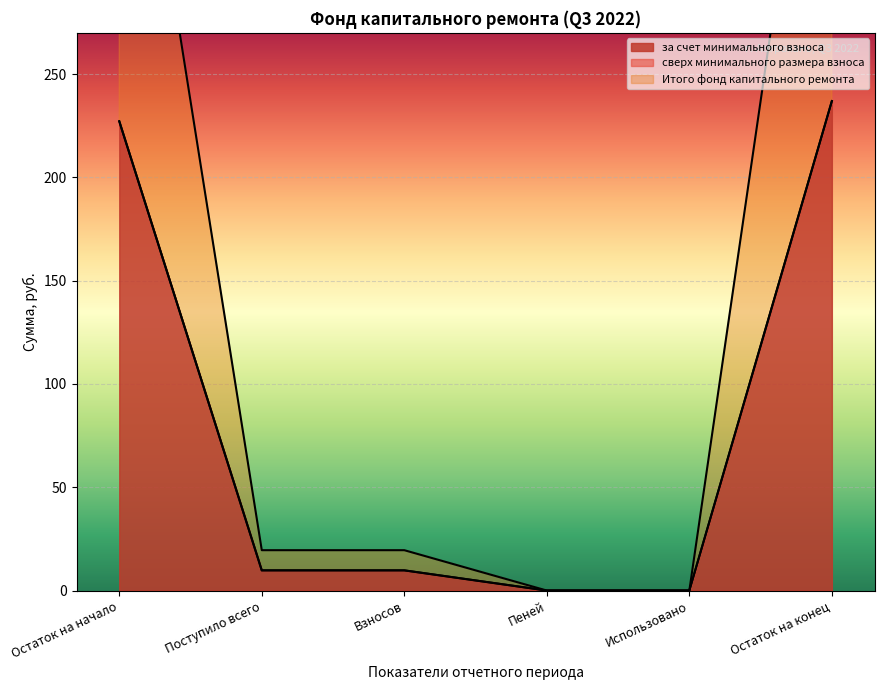

At how many categories does at least one series exceed 199?

2